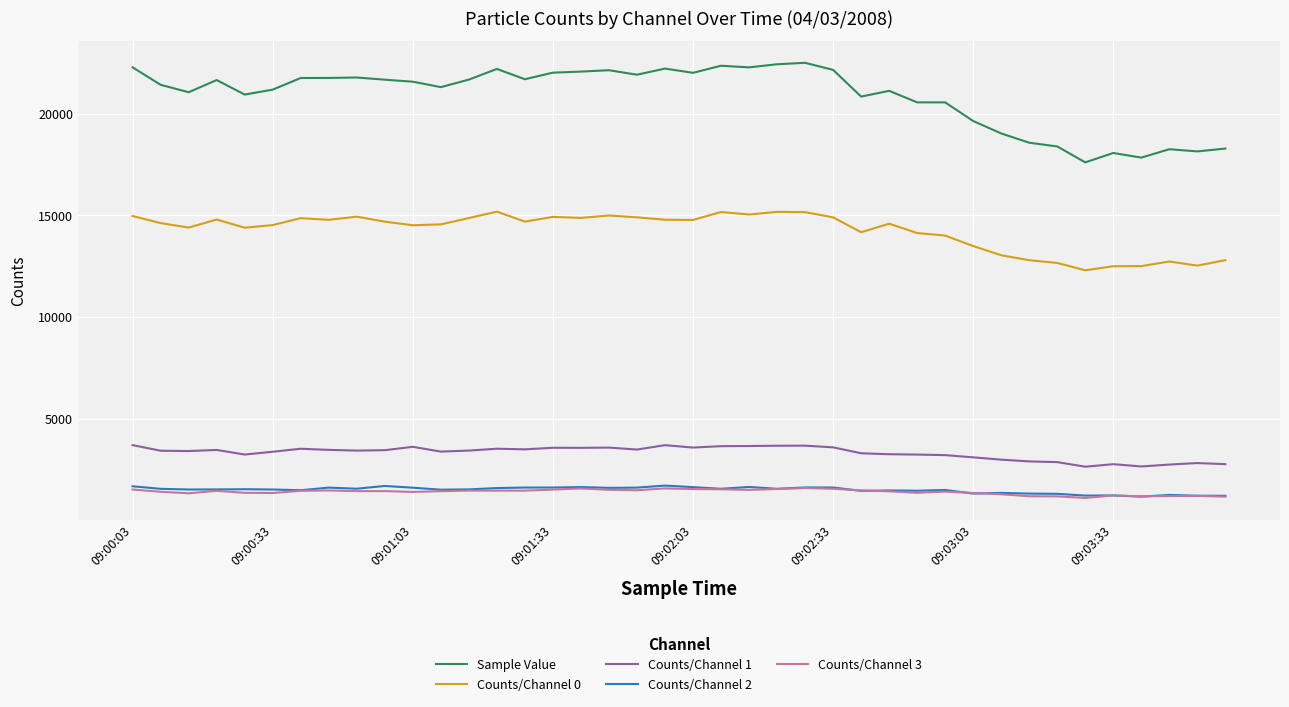

What is the highest value of the Counts/Channel 2 series?

1712